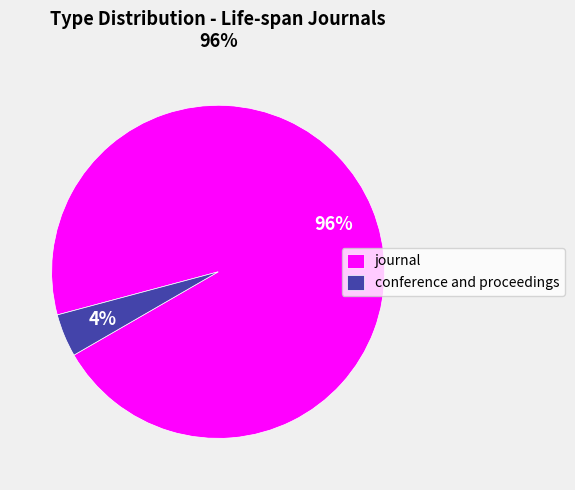

Which category has the biggest portion of the pie?

journal